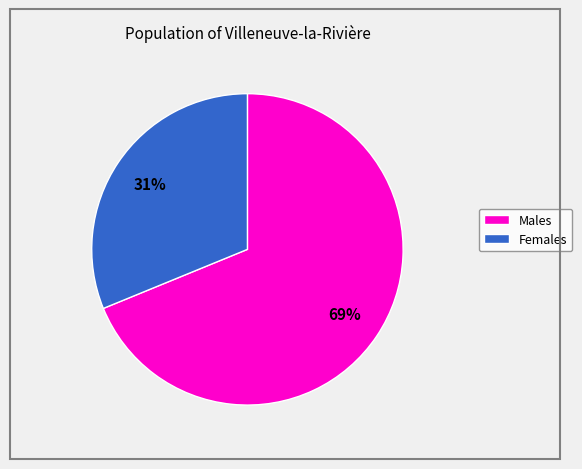

Does any single category account for the majority?

Yes